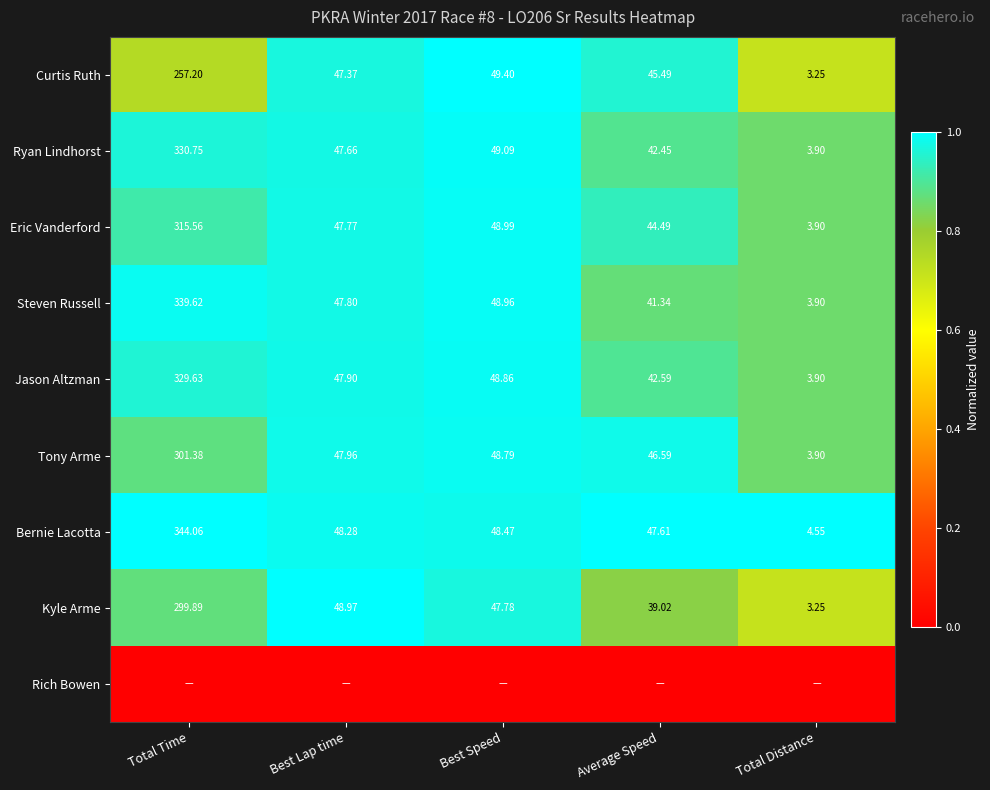

Which category has the lowest value in the Steven Russell series?

Total Distance